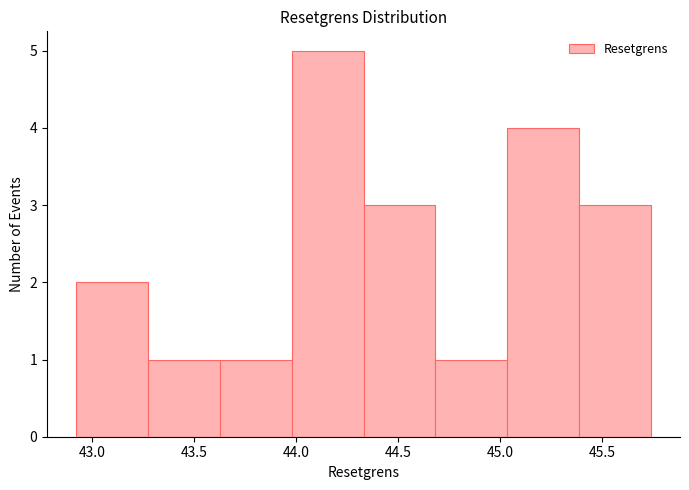

Reading left to right, transcribe this chart: for each bar, give the range it covers on the x-axis and its height. Neither the bar edges nor the heights are printed on the chart, so give them approximately, as read against the axes.

42.90 to 43.25: 2
43.25 to 43.65: 1
43.65 to 44.00: 1
44.00 to 44.35: 5
44.35 to 44.70: 3
44.70 to 45.05: 1
45.05 to 45.40: 4
45.40 to 45.75: 3